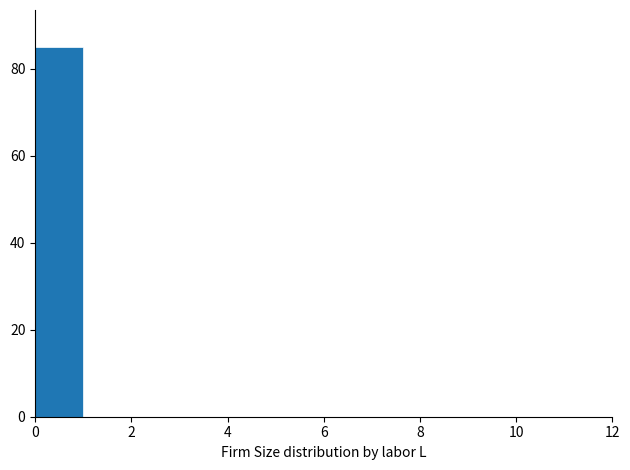

How tall is the bar that spans 0 to 1 on the x-axis? The values are not printed on the chart, so give them approximately, as read against the axis.

86